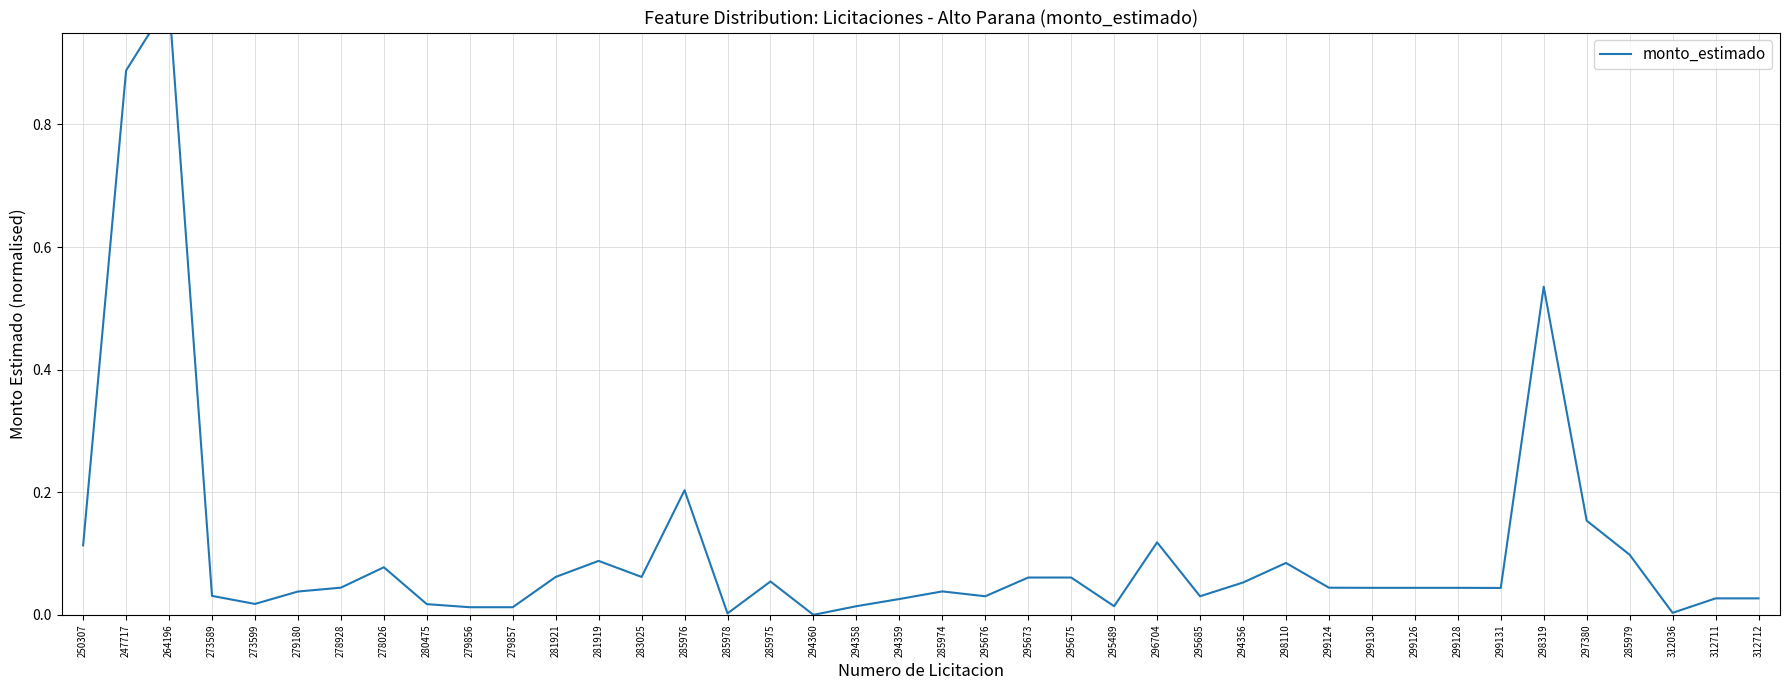

What is the average value?

0.1